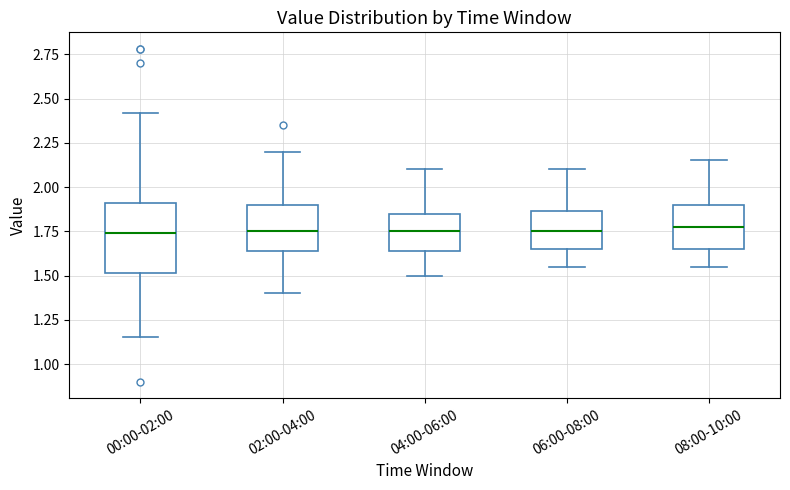

Which box is the tallest, from its lower edge to its upper edge?

00:00-02:00